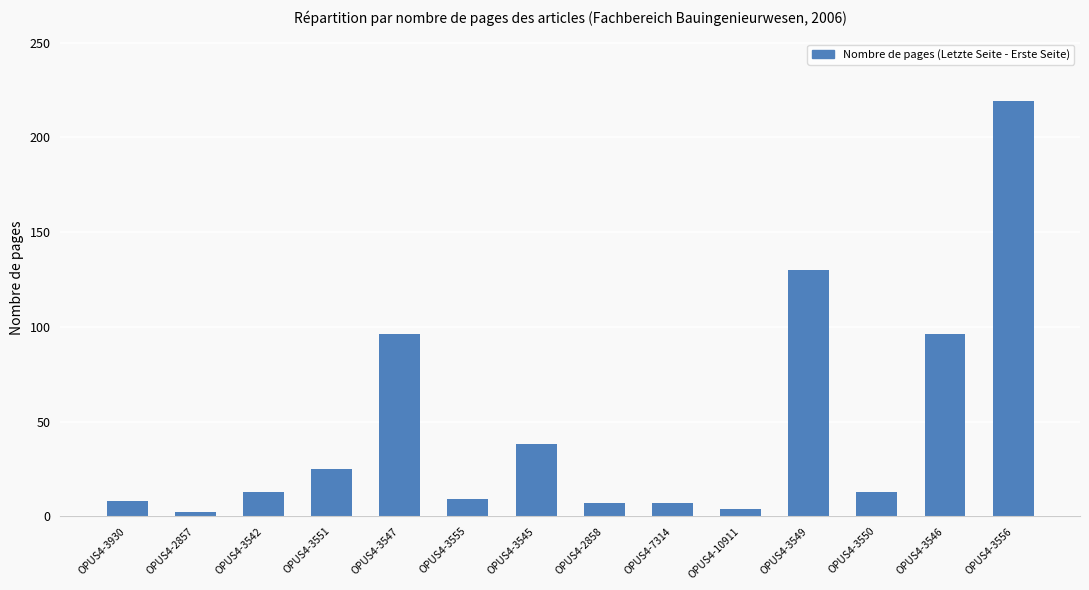

What is the greatest value displayed?

219